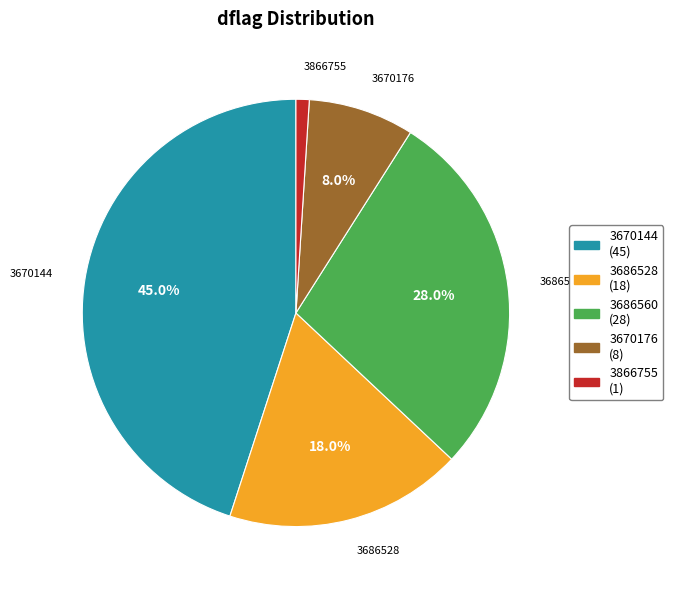

What is the largest slice in the pie chart?

3670144